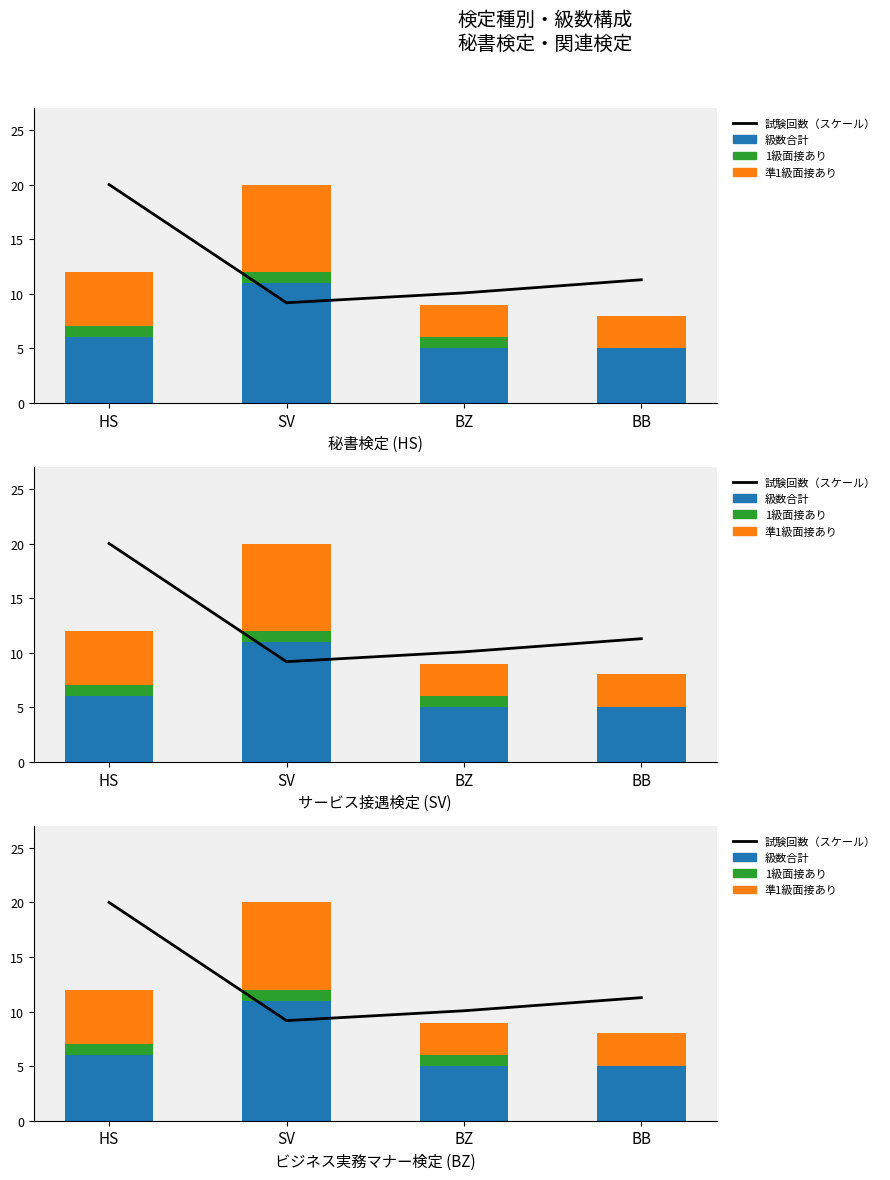

How many values in the 試験回数（スケール） series exceed 11?

2